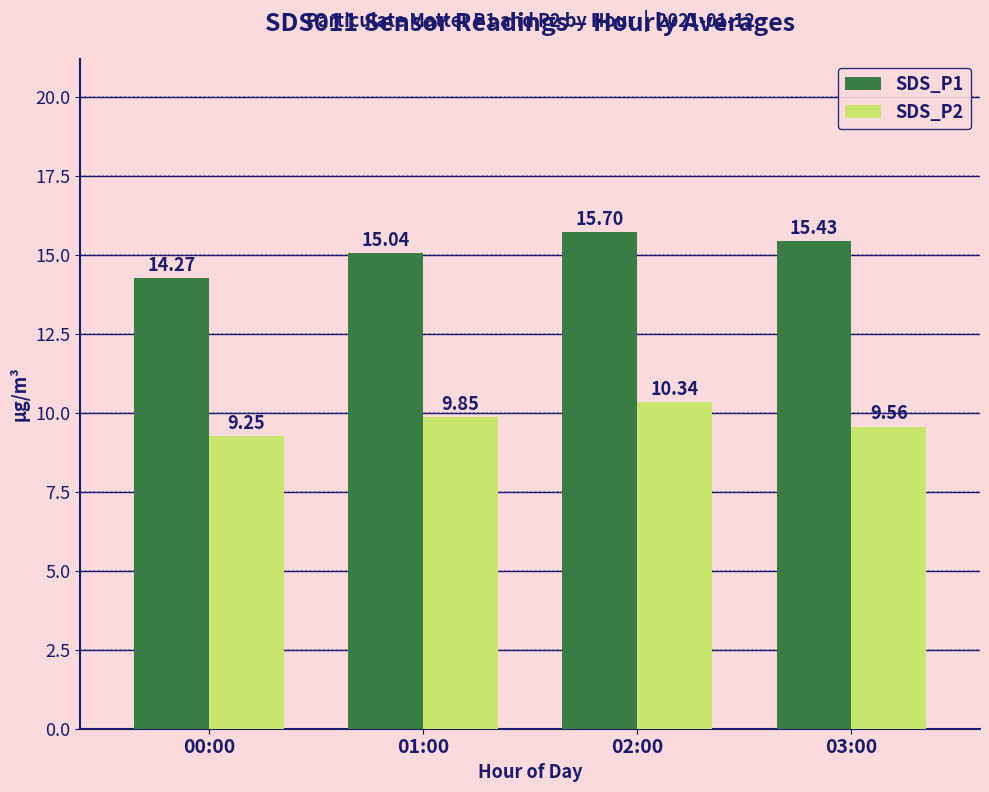

How many bars are there in each group?

2